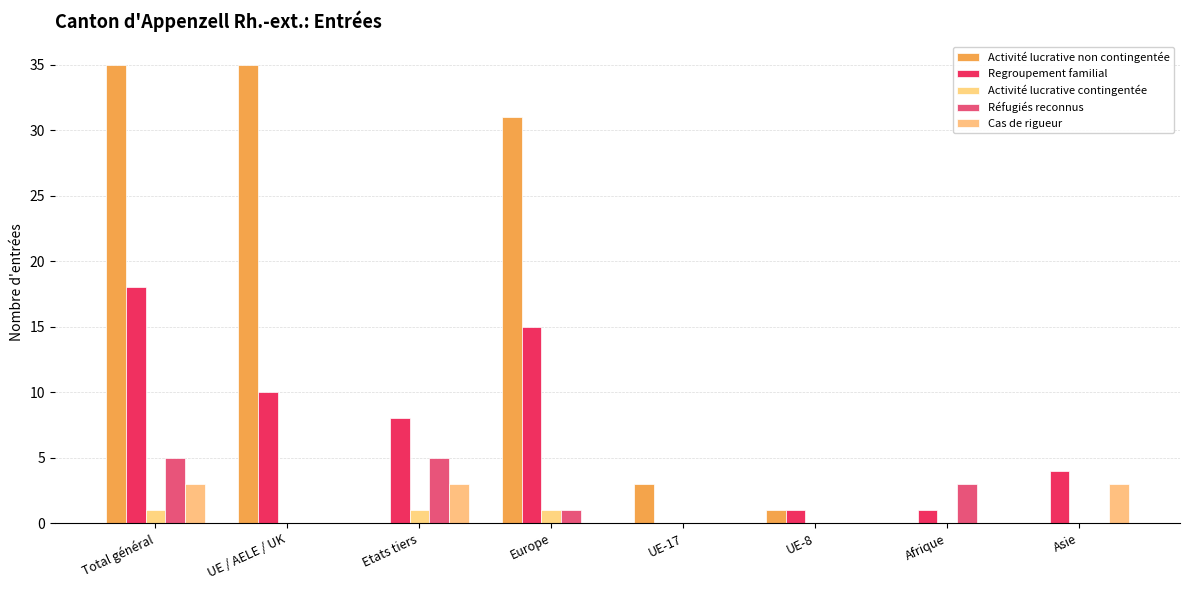

The value of Cas de rigueur at Total général is 3. True or false?

True